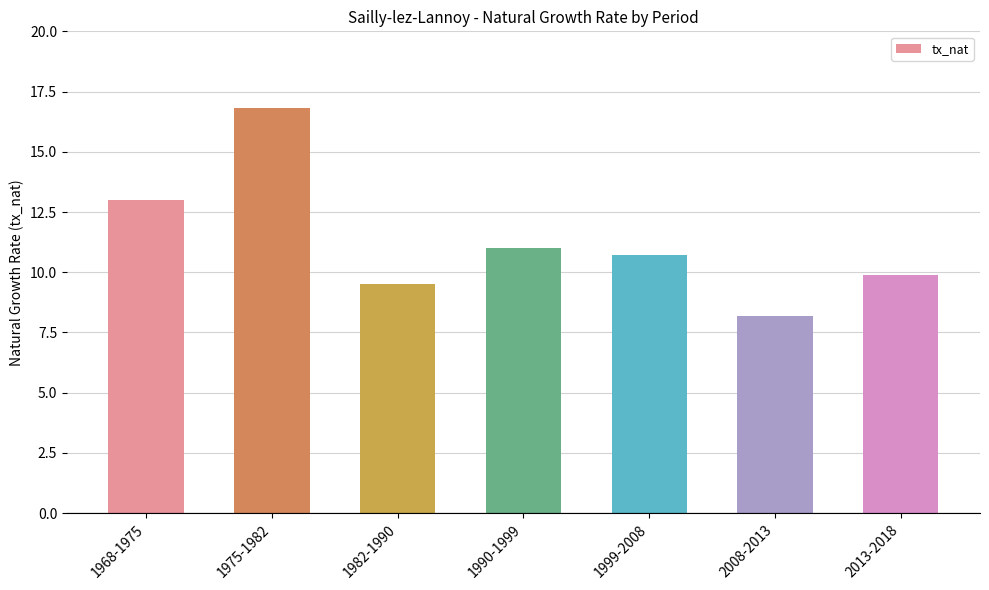

What position from the left is 2008-2013?

6